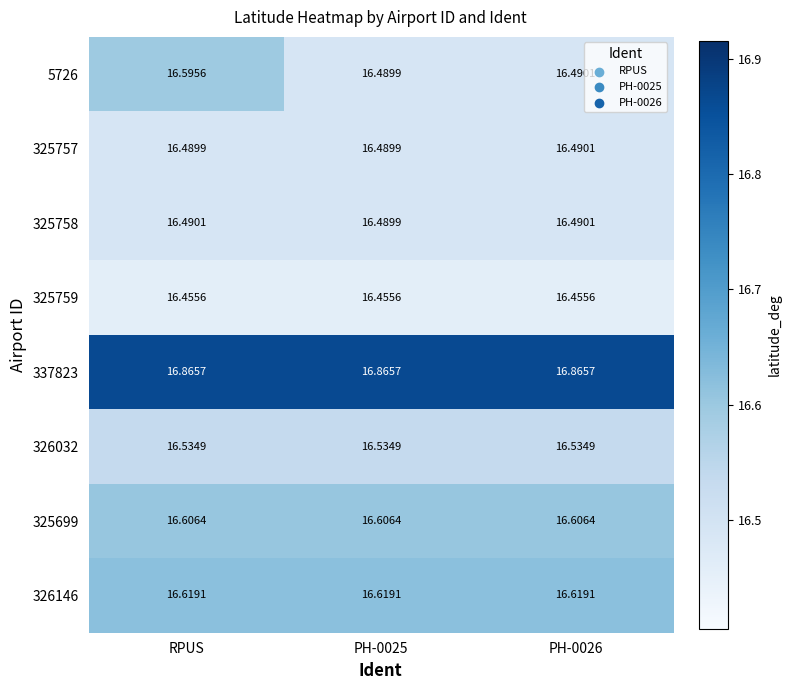

At which category is the sum across all series the highest?

RPUS